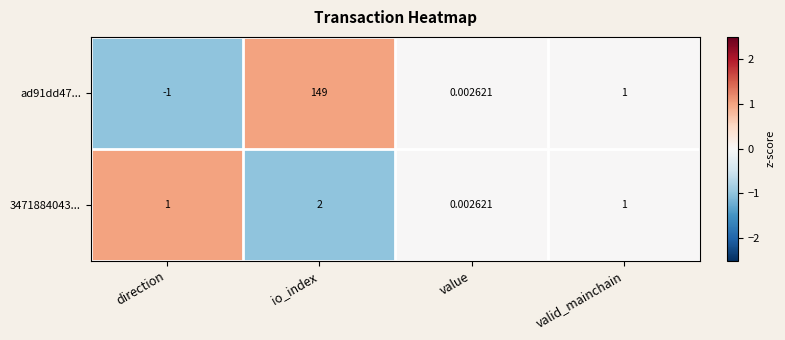

Which series has the largest range (max minus min)?

ad91dd47...